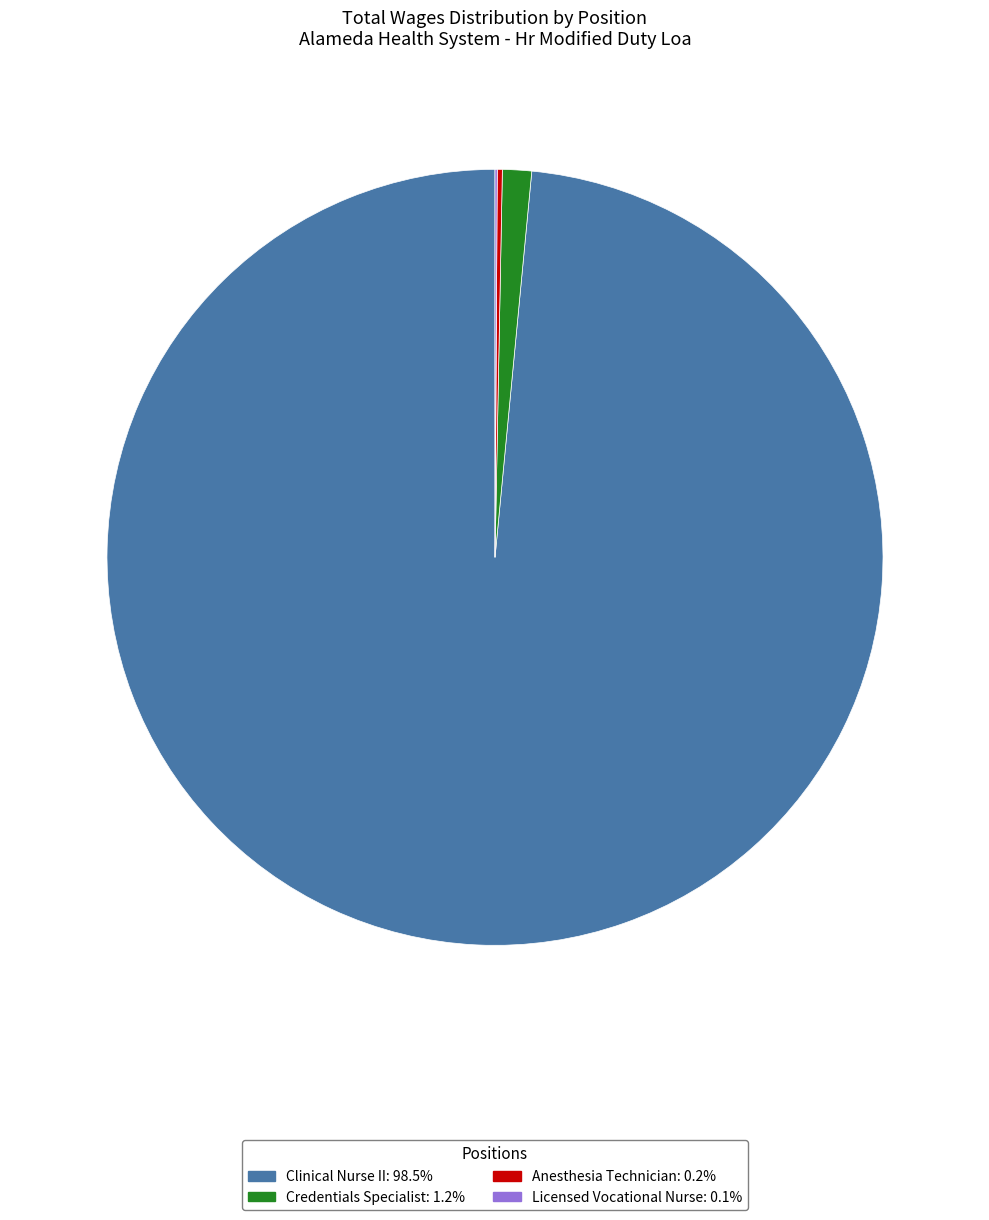

Is there a majority slice in this chart?

Yes